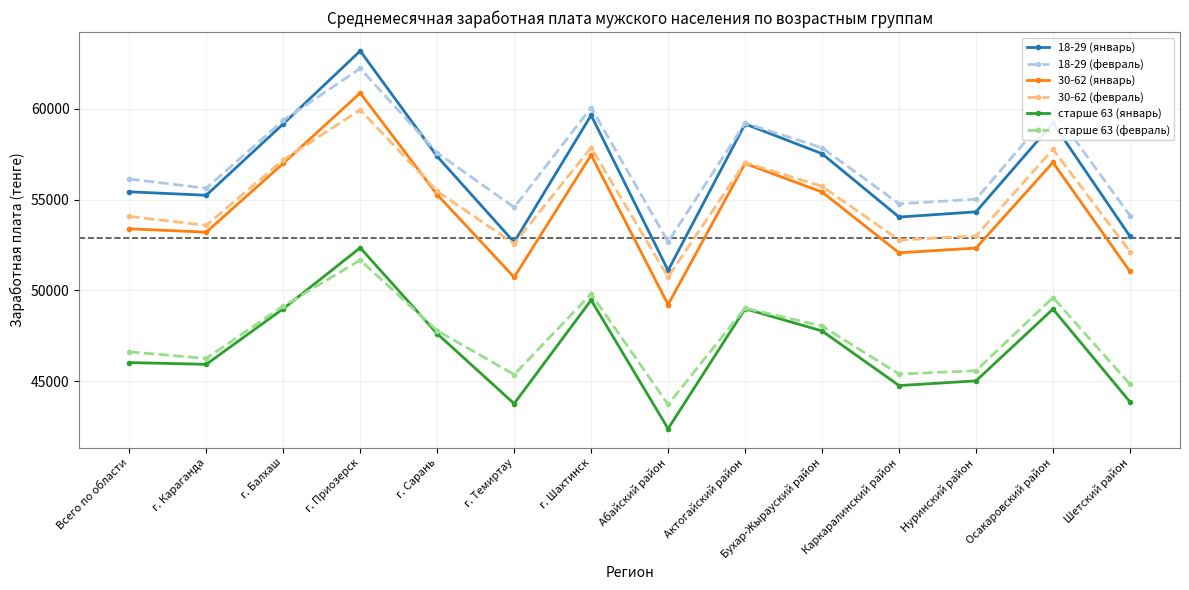

What is the sum of all 30-62 (февраль) values?

769831